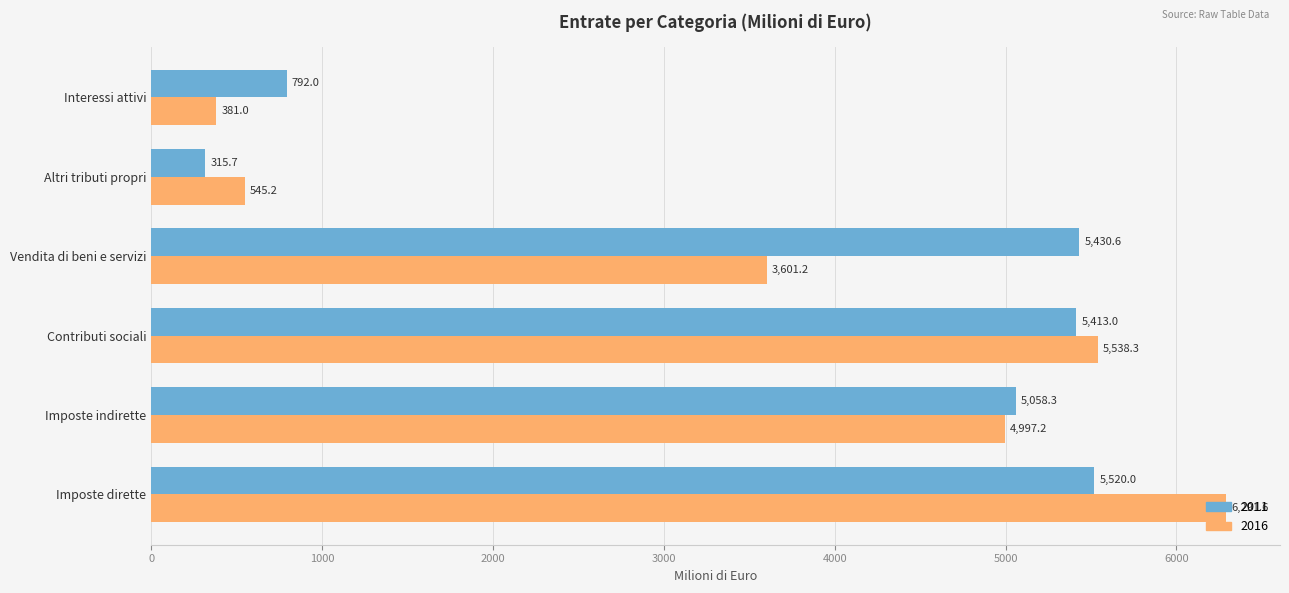

What is the difference between the maximum and minimum values in the 2016 series?

5910.6